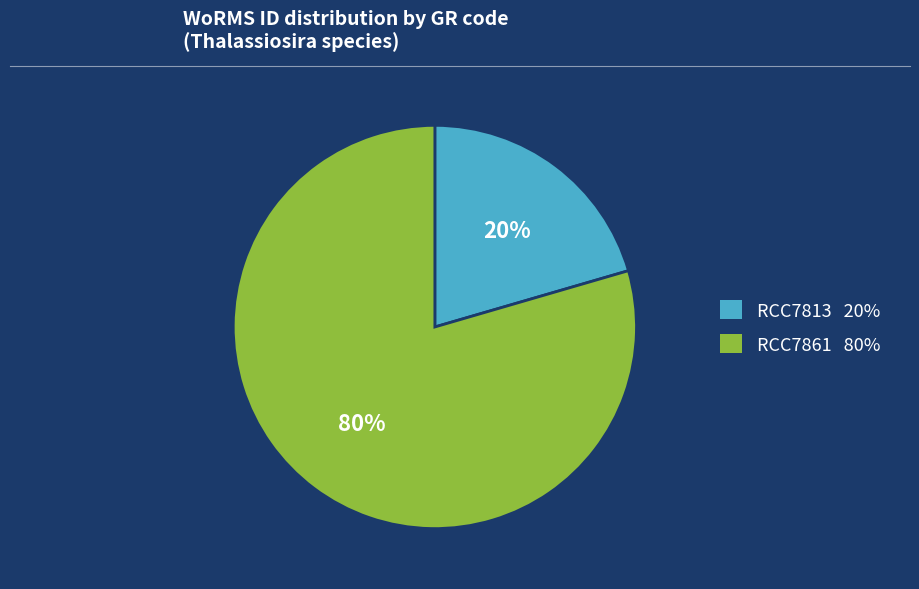

To the nearest percent, what portion does RCC7861 represent?

80%